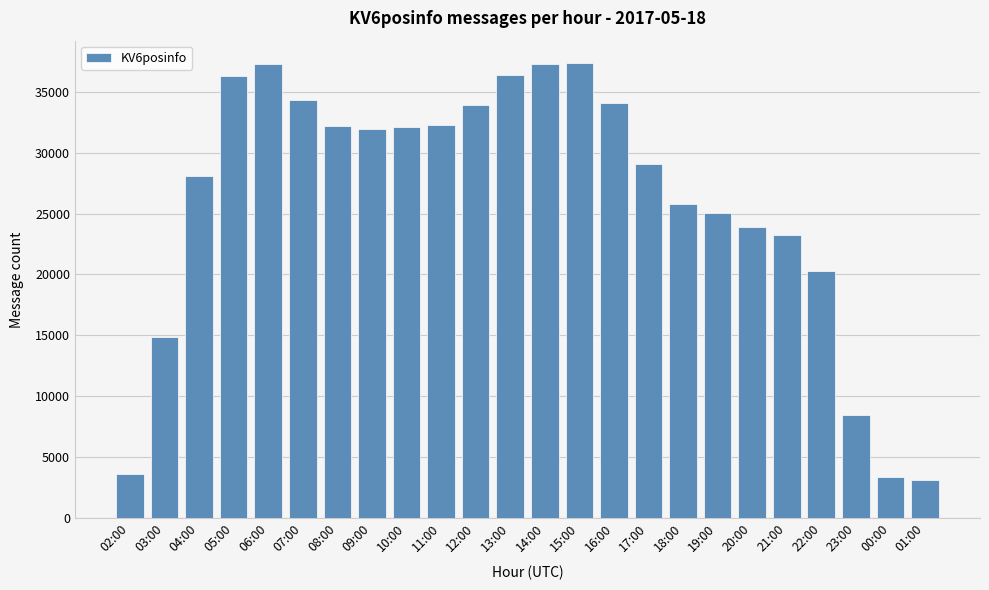

Count the number of data series in this chart.

1